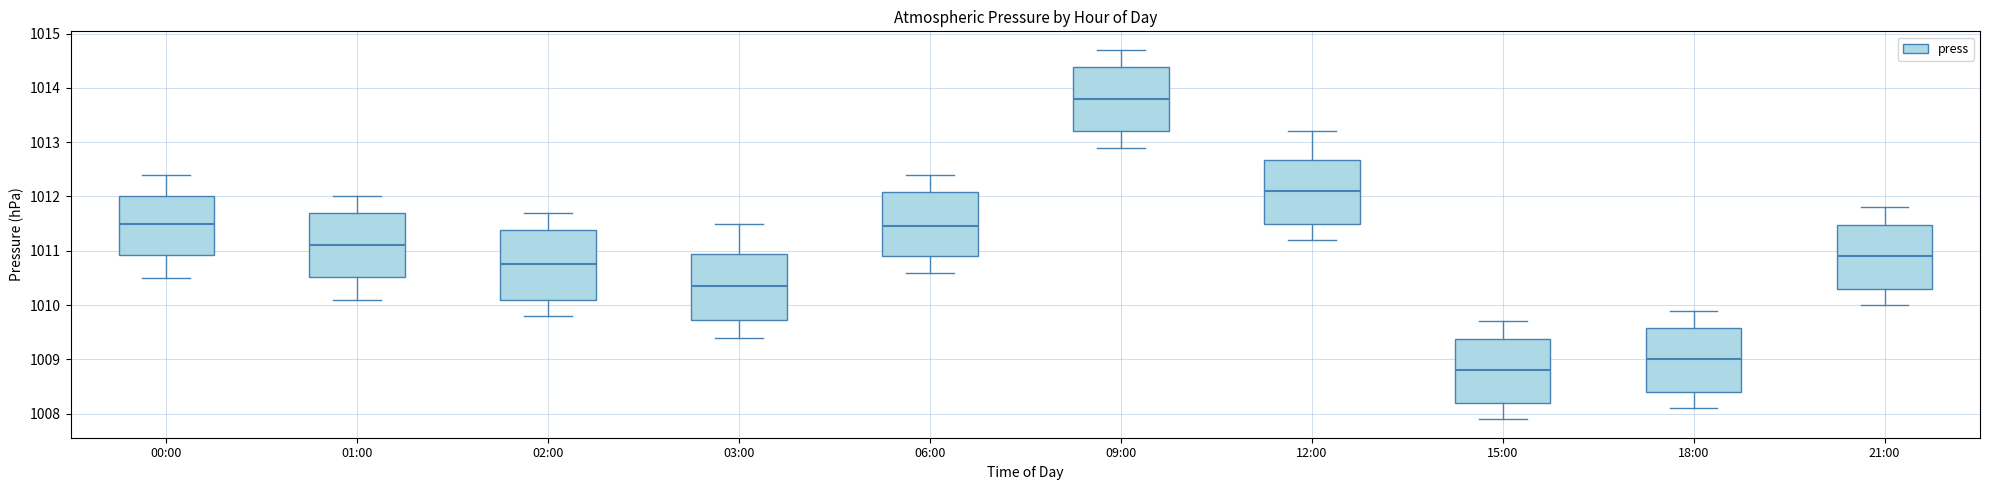

Reading left to right, read every box against the y-axis: the position of its median line, the range the box covers, and the ends of its whiskers. The values are not printed on the chart, so give them approximately, as read against the axis.

00:00: median 1011.5, box 1010.9 to 1012.0, whiskers 1010.5 to 1012.4
01:00: median 1011.1, box 1010.5 to 1011.7, whiskers 1010.1 to 1012.0
02:00: median 1010.8, box 1010.1 to 1011.4, whiskers 1009.8 to 1011.7
03:00: median 1010.4, box 1009.7 to 1011.0, whiskers 1009.4 to 1011.5
06:00: median 1011.5, box 1010.9 to 1012.1, whiskers 1010.6 to 1012.4
09:00: median 1013.8, box 1013.2 to 1014.4, whiskers 1012.9 to 1014.7
12:00: median 1012.1, box 1011.5 to 1012.7, whiskers 1011.2 to 1013.2
15:00: median 1008.8, box 1008.2 to 1009.4, whiskers 1007.9 to 1009.7
18:00: median 1009.0, box 1008.4 to 1009.6, whiskers 1008.1 to 1009.9
21:00: median 1010.9, box 1010.3 to 1011.5, whiskers 1010.0 to 1011.8